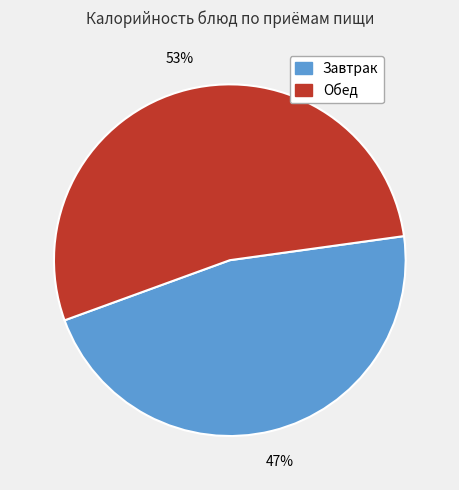

Is there a majority slice in this chart?

Yes